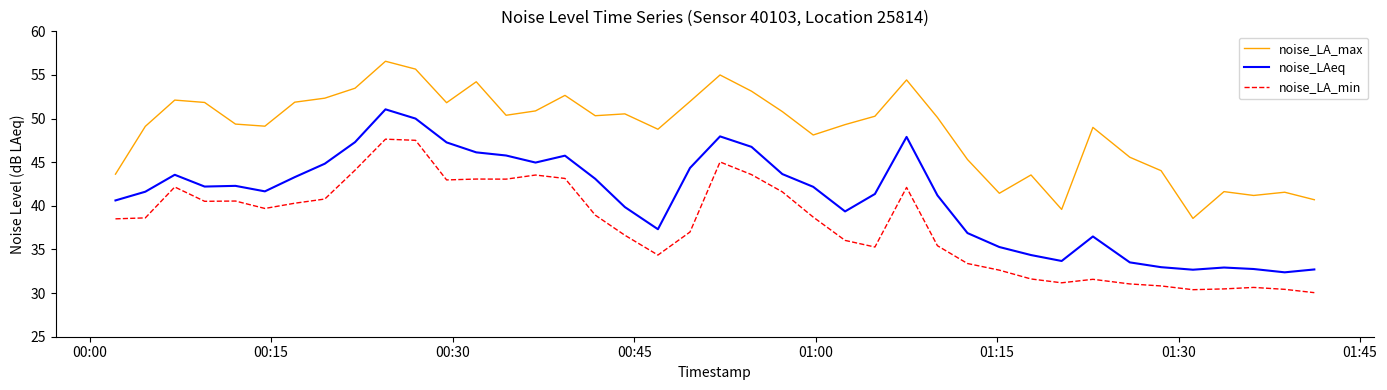

What are all the series names shown in the legend?

noise_LA_max, noise_LAeq, noise_LA_min